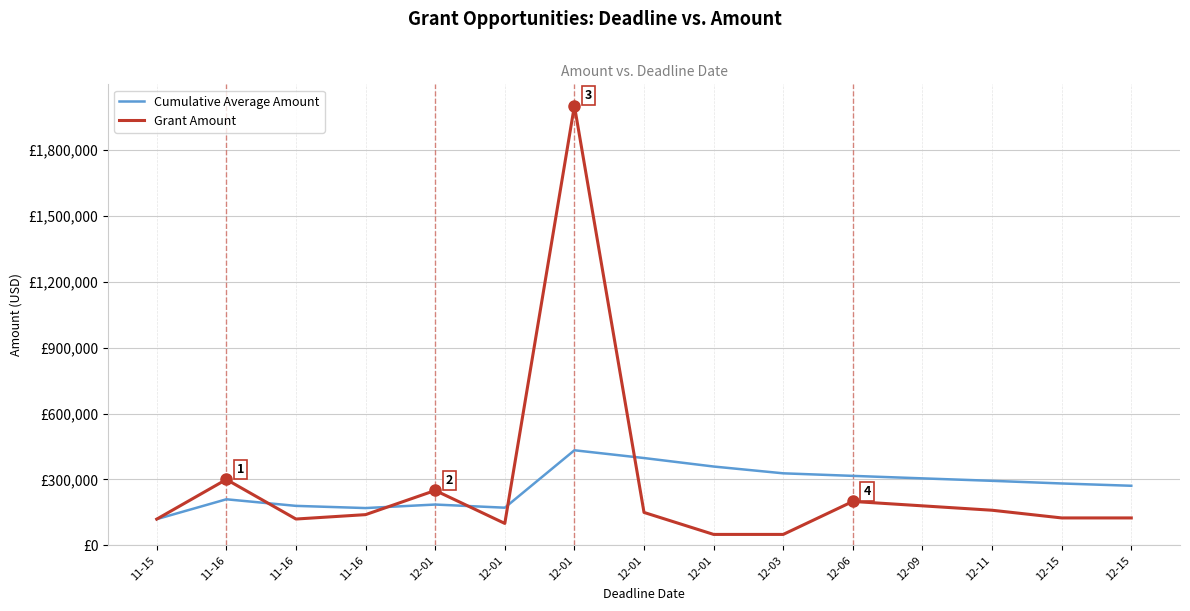

Reading left to right, transcribe all the data shown in this chart.

Cumulative Average Amount: 11-15=119600.0	11-16=209800.0	11-16=179866.7	11-16=169900.0	12-01=185920.0	12-01=171600.0	12-01=432800.0	12-01=397450.0	12-01=358844.4	12-03=327960.0	12-06=316327.3	12-09=304966.7	12-11=293815.4	12-15=281757.1	12-15=271306.7
Grant Amount: 11-15=119600.0	11-16=300000.0	11-16=120000.0	11-16=140000.0	12-01=250000.0	12-01=100000.0	12-01=2000000.0	12-01=150000.0	12-01=50000.0	12-03=50000.0	12-06=200000.0	12-09=180000.0	12-11=160000.0	12-15=125000.0	12-15=125000.0